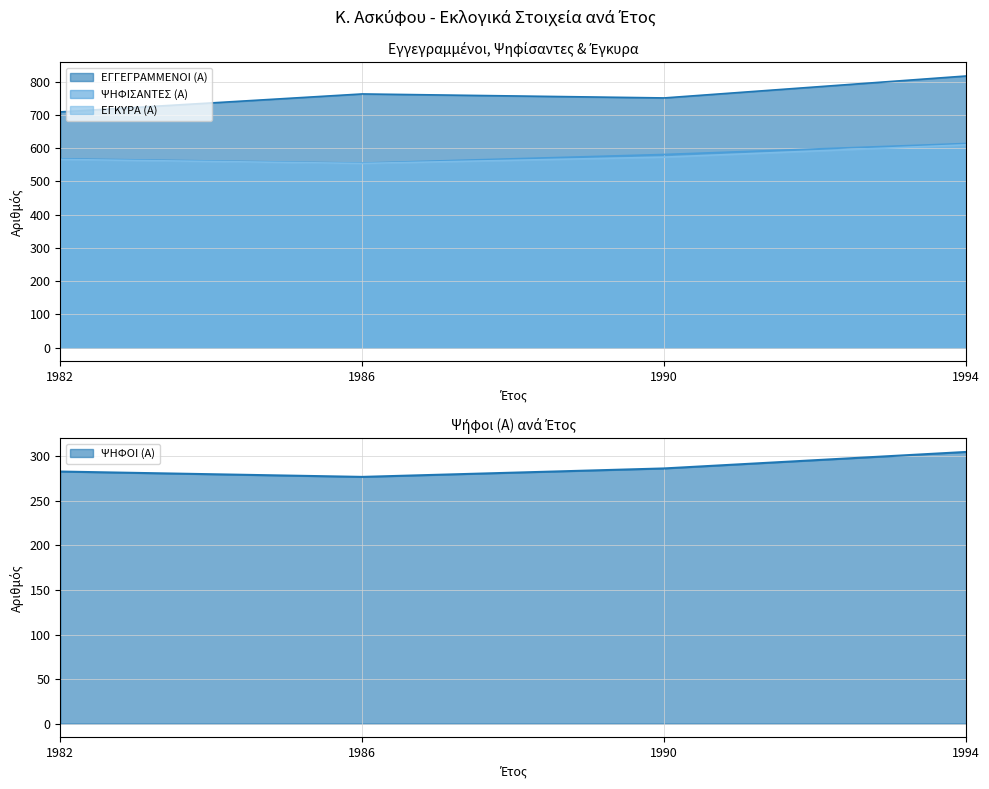

What is the difference between the highest and lowest values at 1994_1?

491